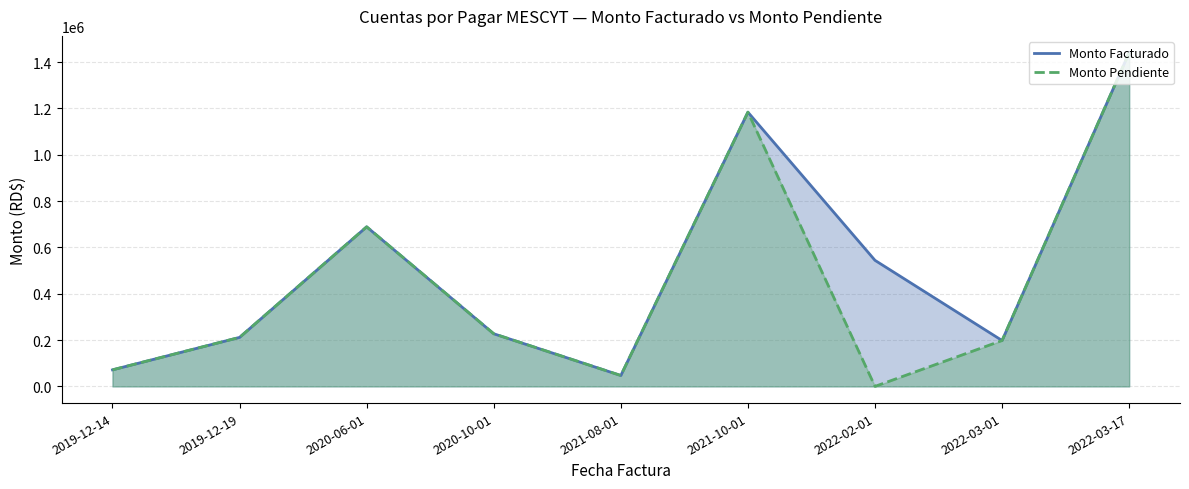

What is the value of the Monto Pendiente point at the 6th from the left?

1183769.2